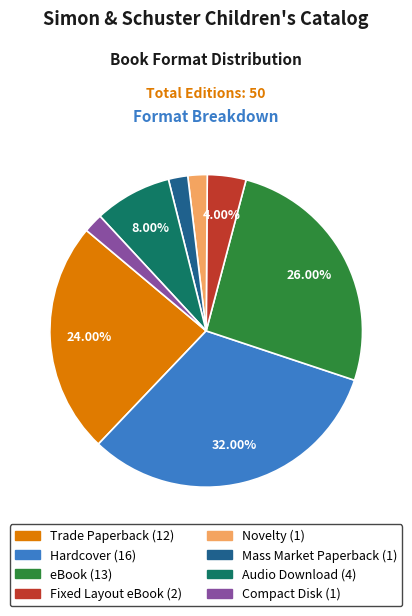

To the nearest percent, what is the average slice percentage?

12%